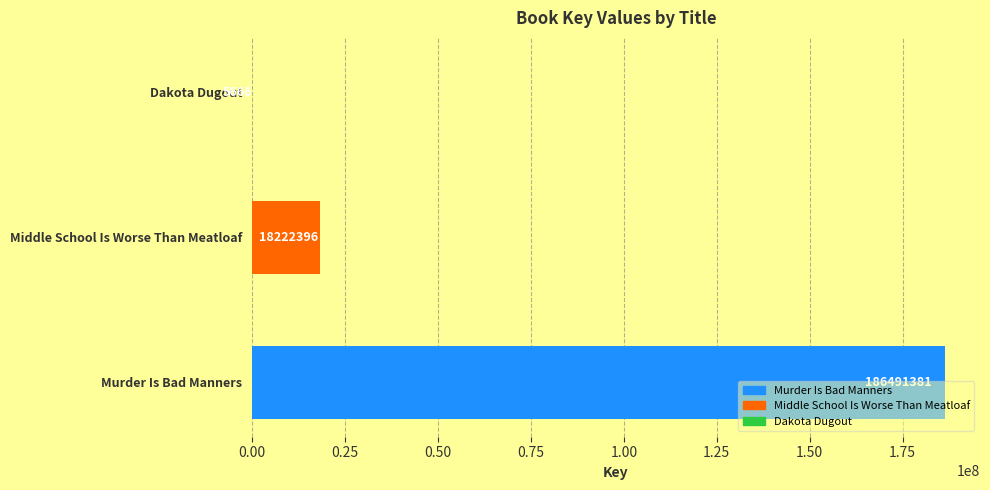

Reading left to right, extract all data points from this chart.

Murder Is Bad Manners=186491381	Middle School Is Worse Than Meatloaf=18222396	Dakota Dugout=5666